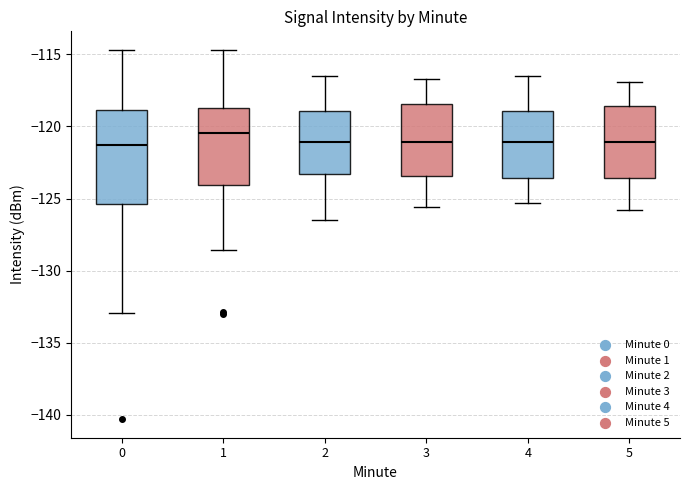

Reading left to right, read every box against the y-axis: the position of its median line, the range the box covers, and the ends of its whiskers. The values are not printed on the chart, so give them approximately, as read against the axis.

0: median -121.5, box -125.5 to -119.0, whiskers -133.0 to -114.5
1: median -120.5, box -124.0 to -118.5, whiskers -128.5 to -114.5
2: median -121.0, box -123.5 to -119.0, whiskers -126.5 to -116.5
3: median -121.0, box -123.5 to -118.5, whiskers -125.5 to -116.5
4: median -121.0, box -123.5 to -119.0, whiskers -125.5 to -116.5
5: median -121.0, box -123.5 to -118.5, whiskers -126.0 to -117.0